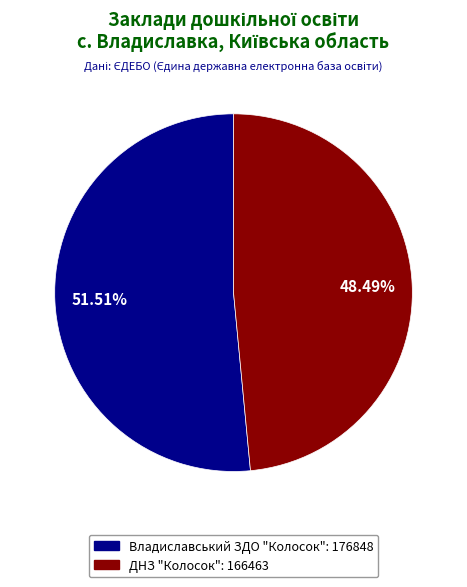

How many slices are in this pie chart?

2